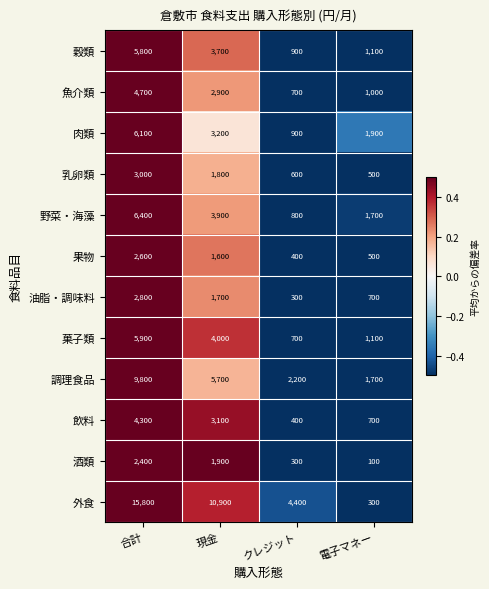

Where does the 野菜・海藻 series first go above 3900?

合計